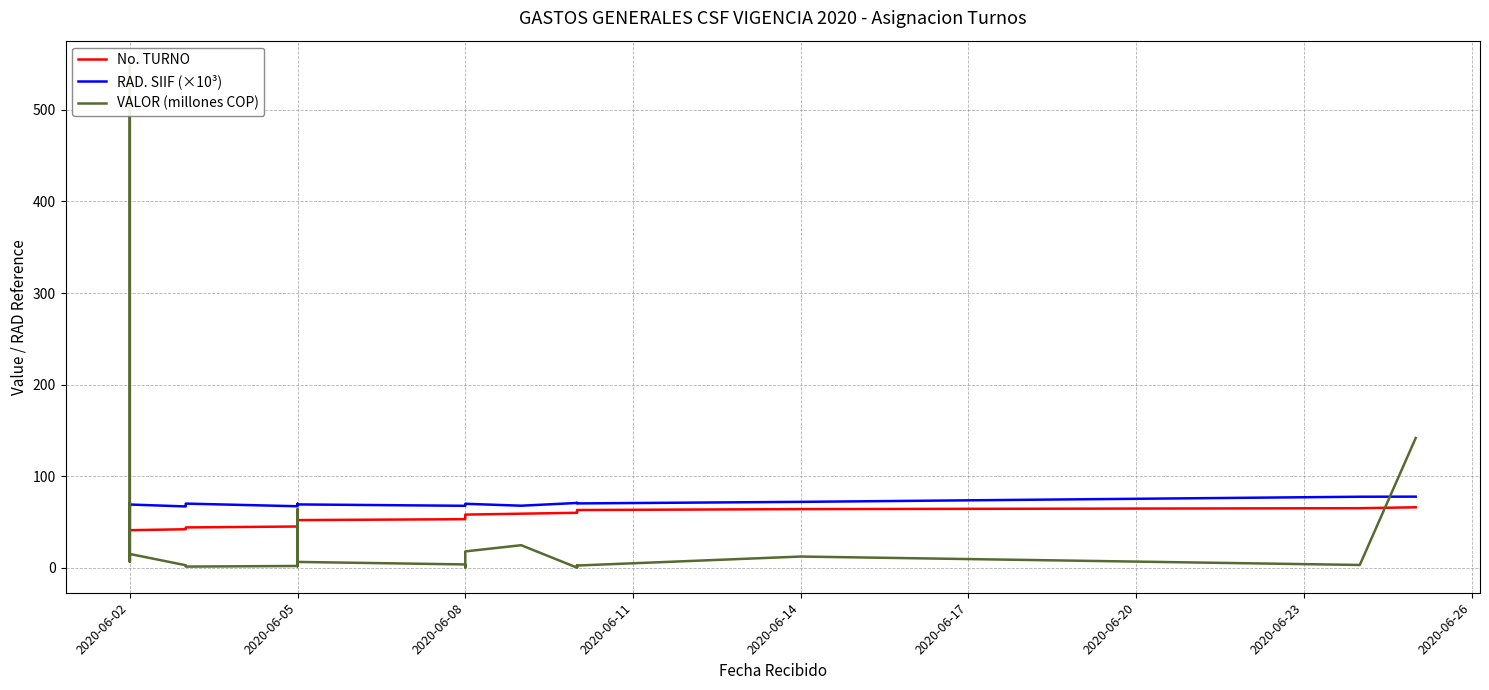

True or false: No. TURNO and RAD. SIIF (×10³) intersect in this chart.

False